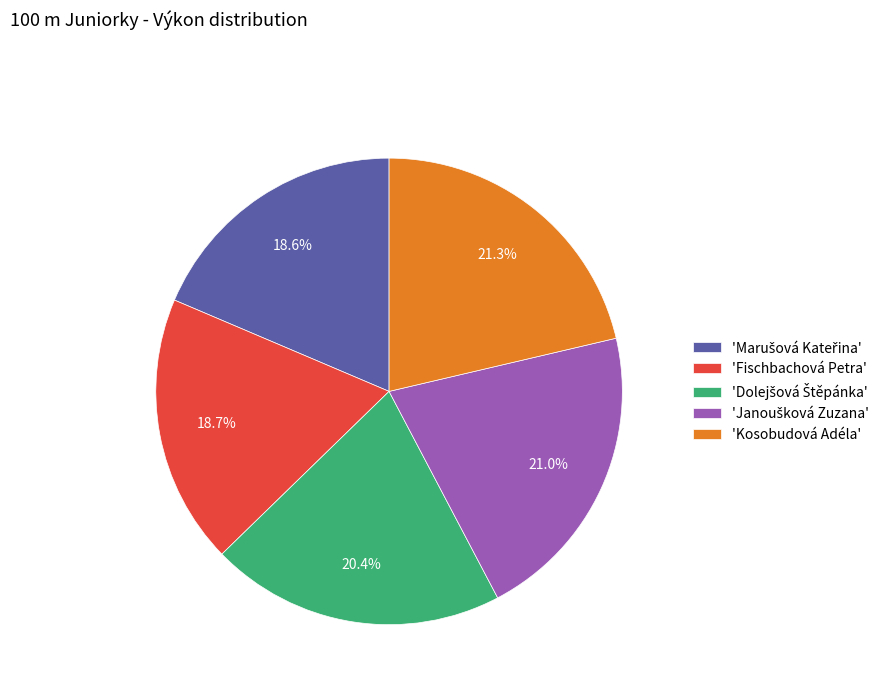

Combined, do 'Fischbachová Petra' and 'Kosobudová Adéla' account for over 50%?

No